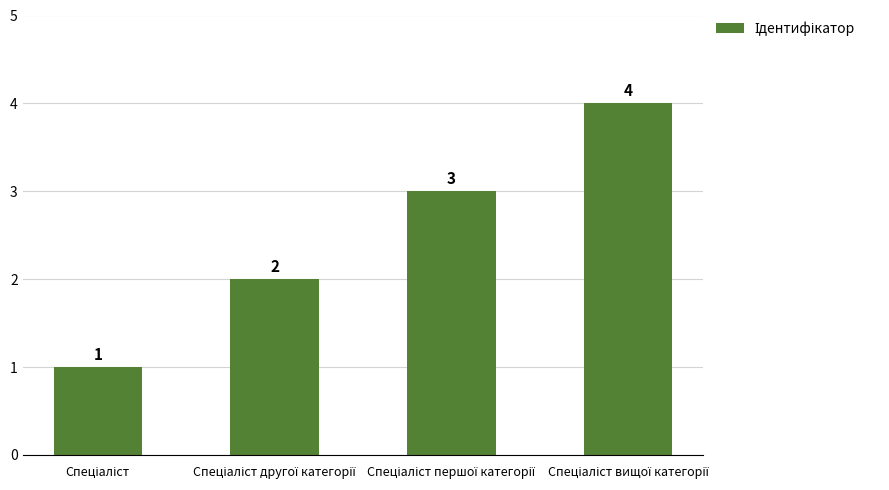

What is the sum of all values?

10